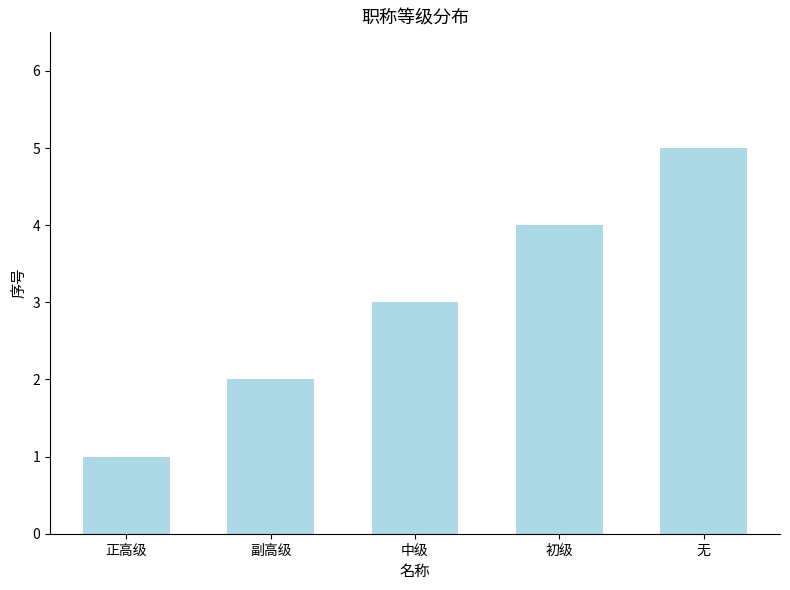

What is the difference between the maximum and minimum values?

4